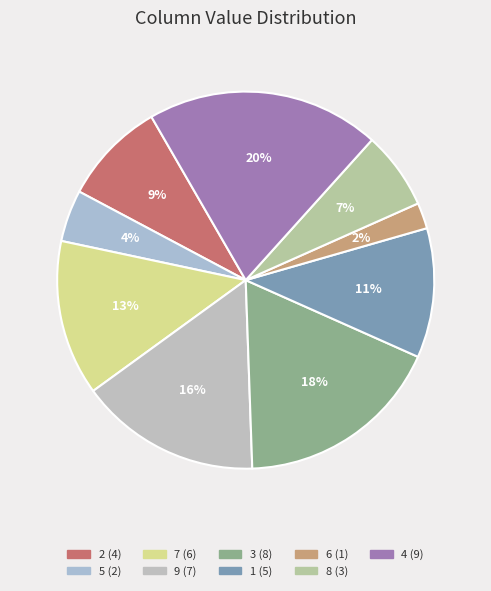

To the nearest percent, what percentage of the pie is 1?

11%